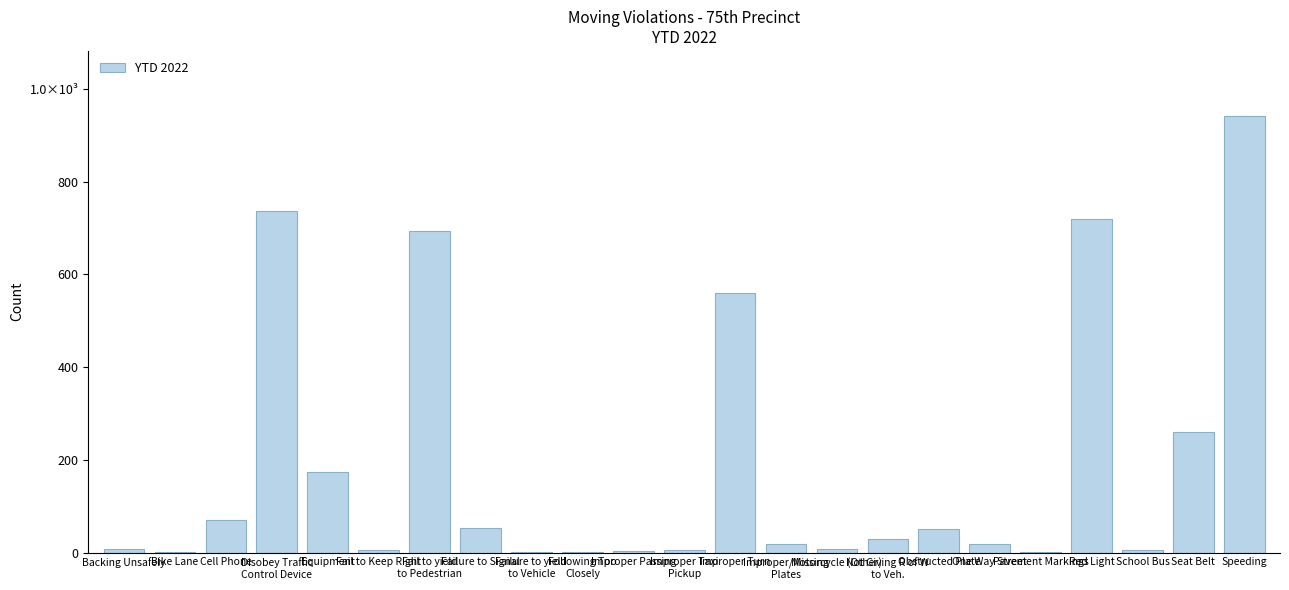

Reading left to right, list all the values displayed in this chart.

Backing Unsafely=8	Bike Lane=2	Cell Phone=71	Disobey Traffic
Control Device=736	Equipment=174	Fail to Keep Right=6	Fail to yield
to Pedestrian=693	Failure to Signal=53	Failure to yield
to Vehicle=1	Following Too
Closely=1	Improper Passing=4	Improper Taxi
Pickup=5	Improper Turn=561	Improper/Missing
Plates=18	Motorcycle (Other)=8	Not Giving R of W
to Veh.=29	Obstructed Plate=52	One Way Street=18	Pavement Markings=2	Red Light=719	School Bus=5	Seat Belt=261	Speeding=941